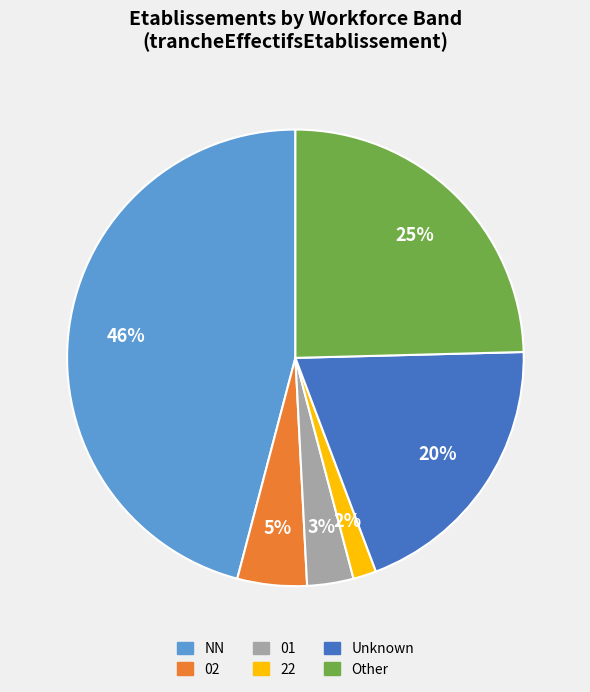

Does any single category account for the majority?

No